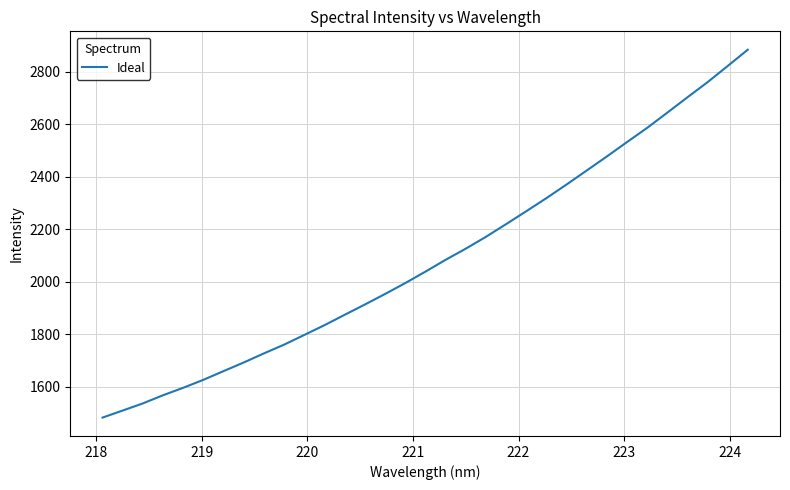

What is the smallest value displayed?

1481.8